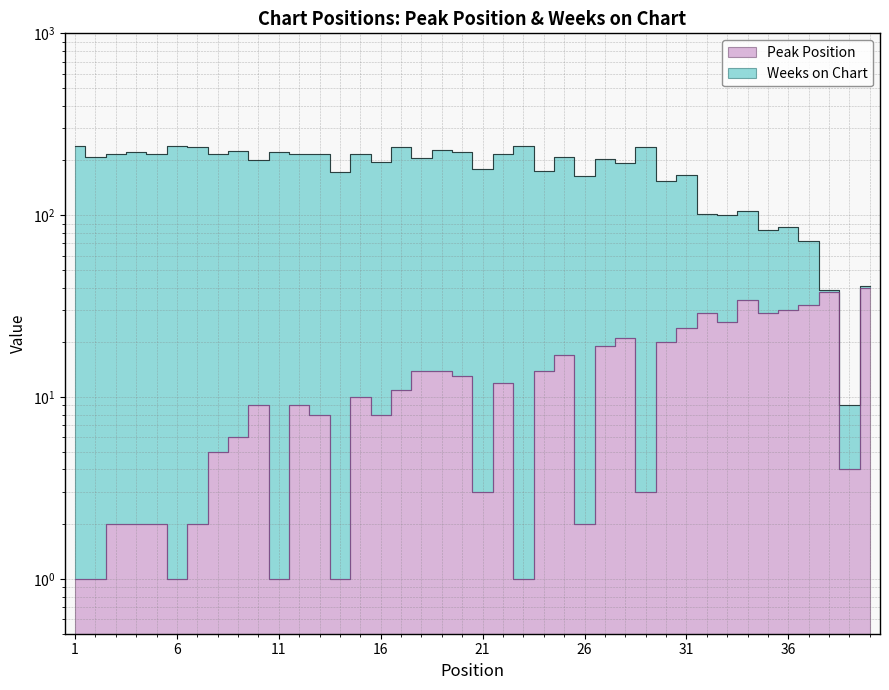

True or false: Weeks on Chart and Peak Position cross at least once.

False